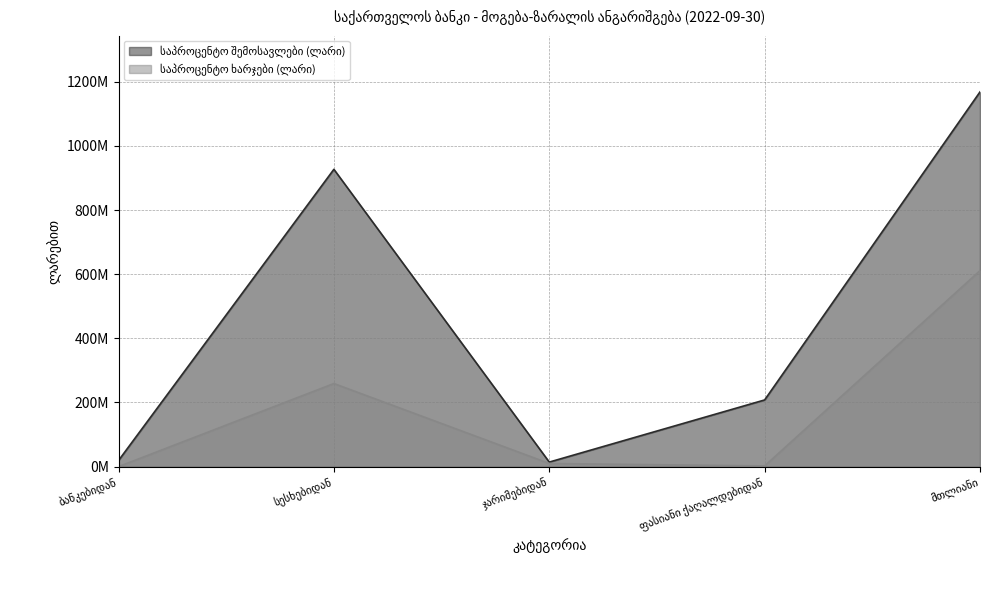

How many values in the საპროცენტო ხარჯები (ლარი) series are below 9824443?

2